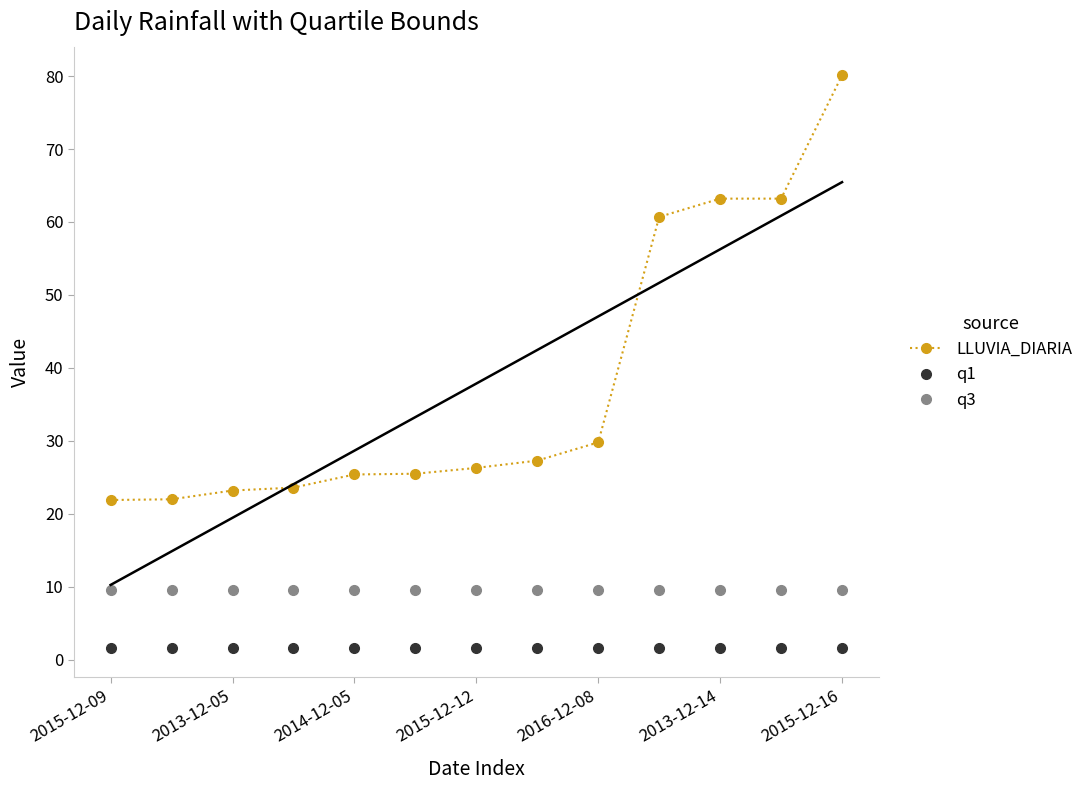

Where does the LLUVIA_DIARIA series first go above 26?

2015-12-12